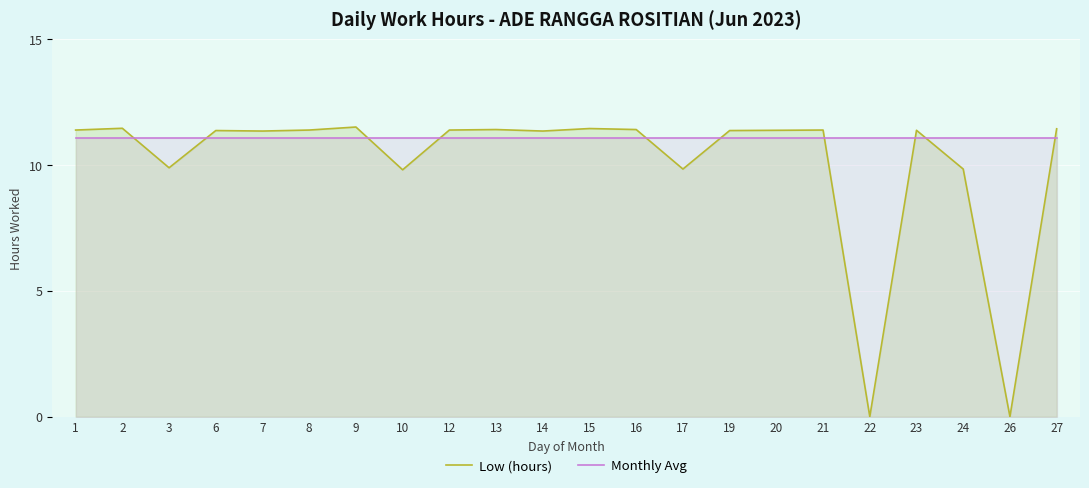

What is the total value across all series at 7?

22.4